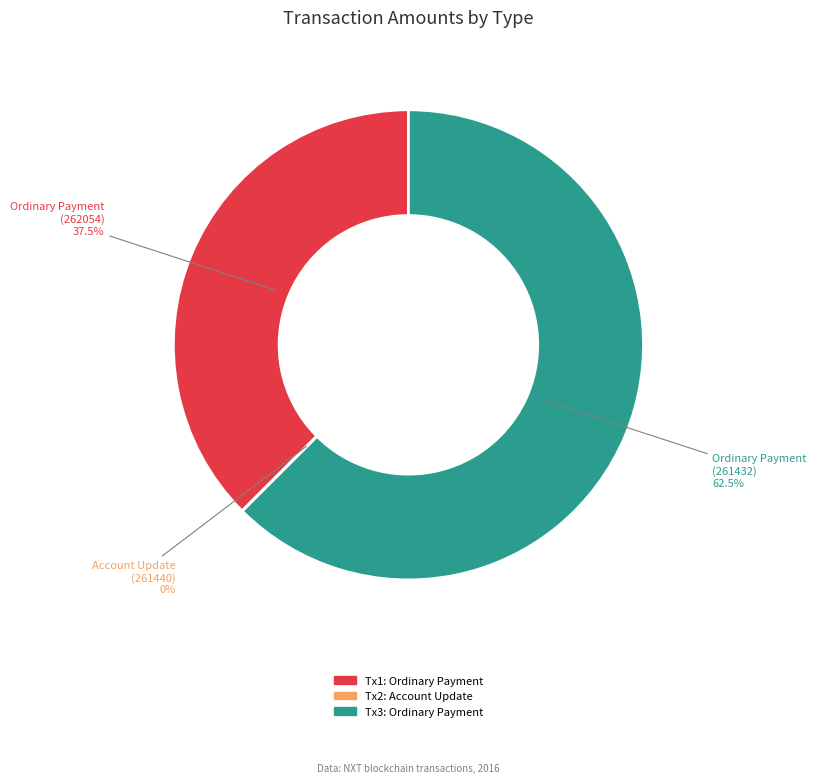

Does any single category account for the majority?

Yes